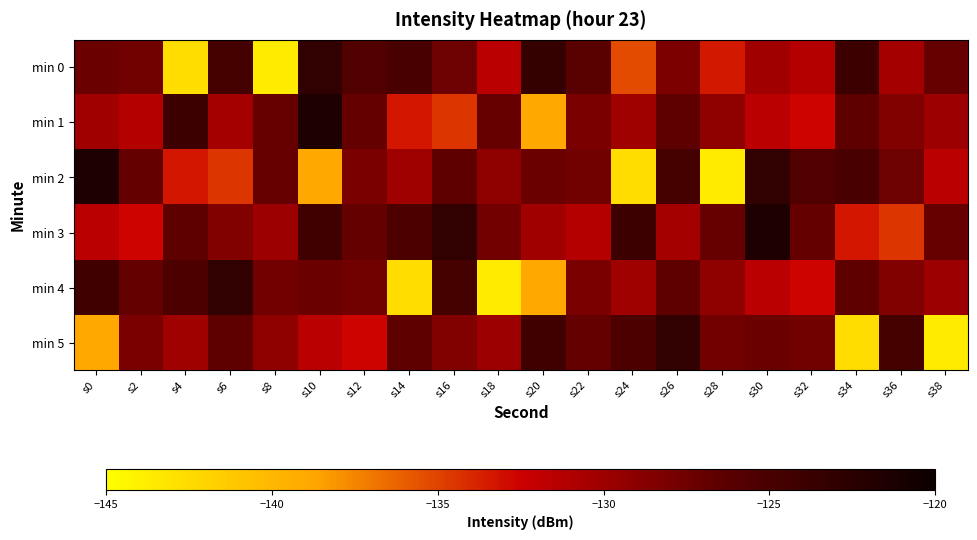

Which has a higher value, s30 or s12?

s12